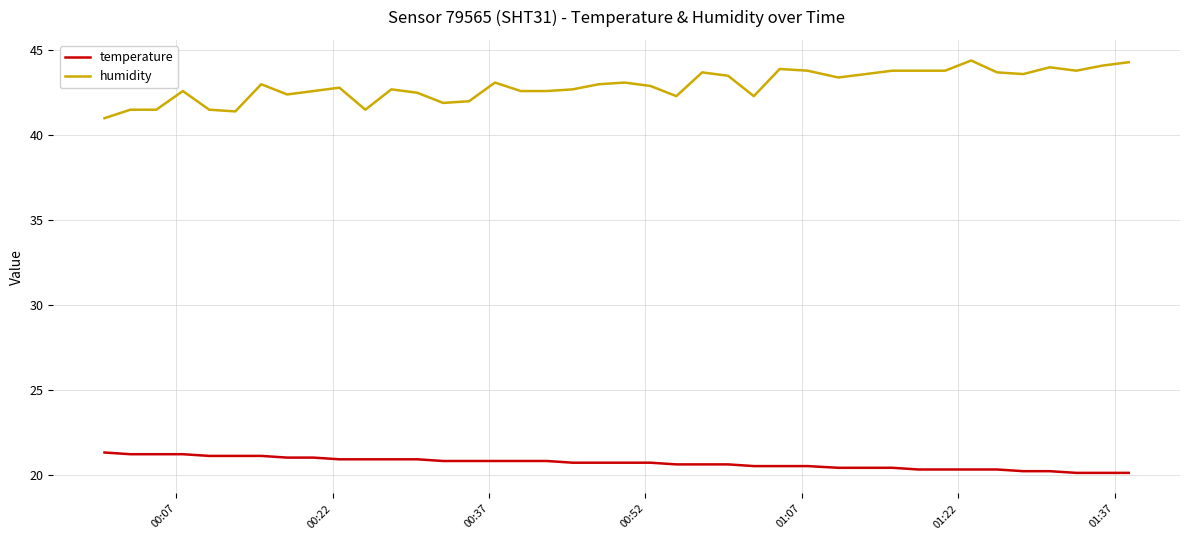

Count the number of categories in the chart.

40